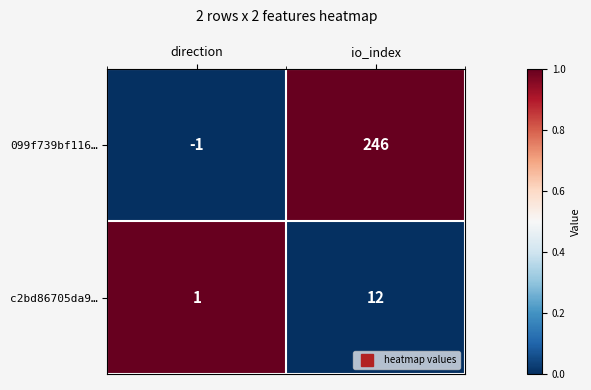

Reading right to left, what are all the values shown in this chart?

099f739bf116…: io_index=246	direction=-1
c2bd86705da9…: io_index=12	direction=1